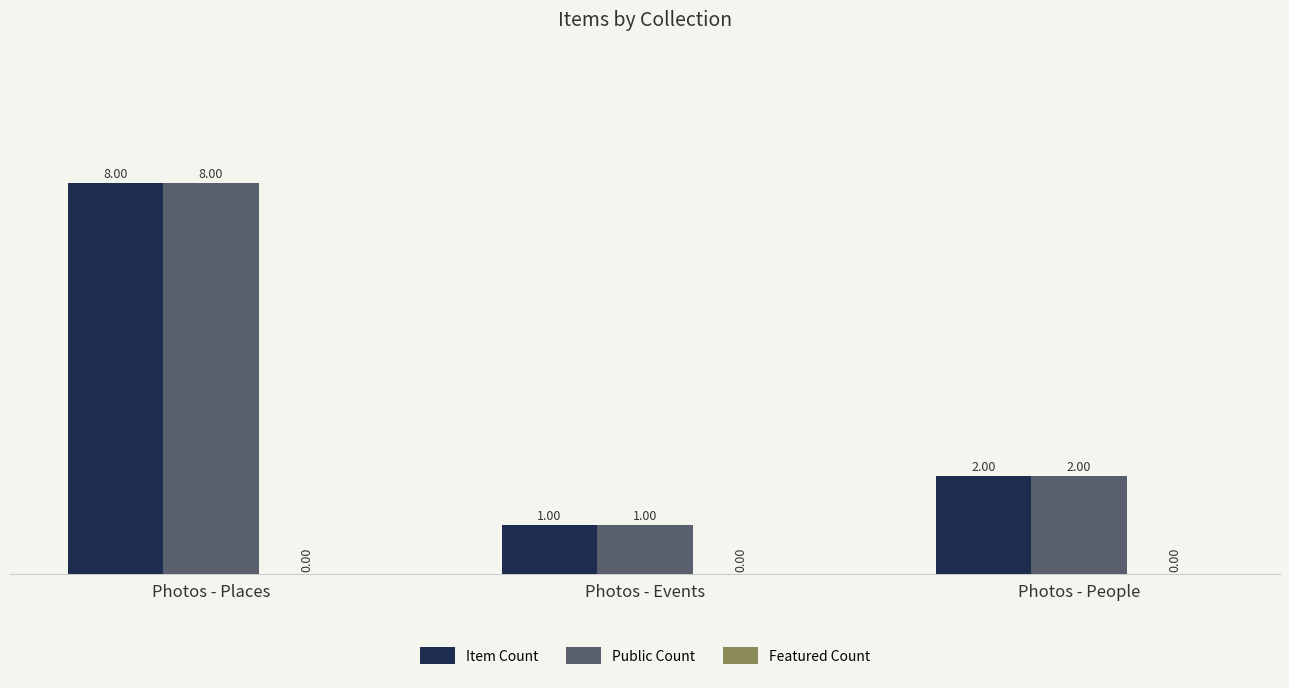

What is the label of the 1st bar from the left?

Photos - Places